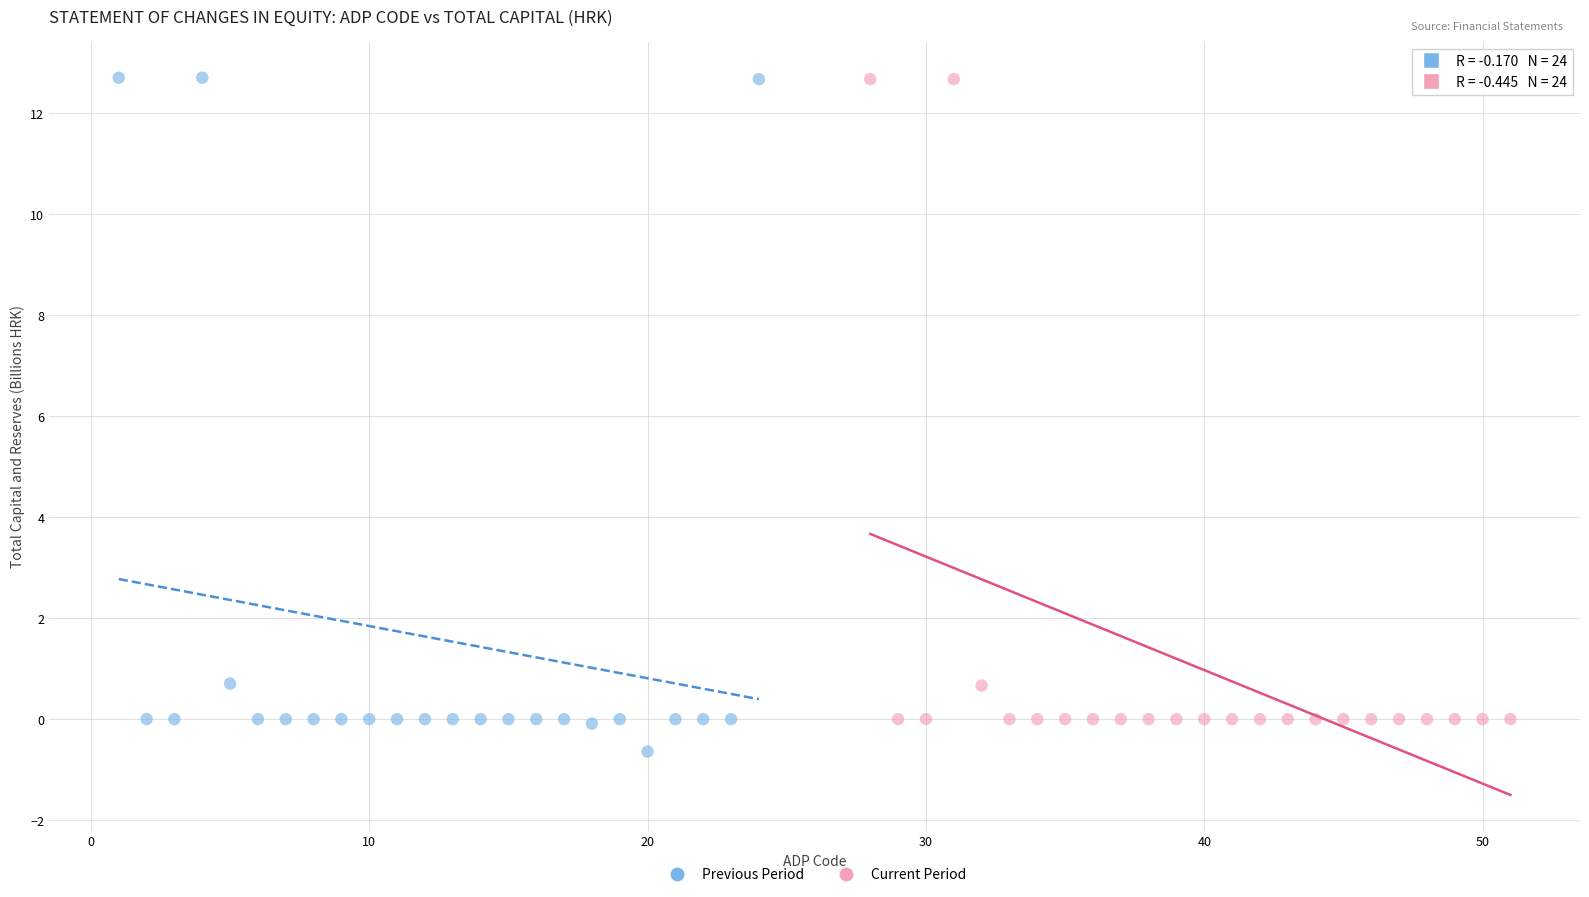

What are all the series names shown in the legend?

Previous Period, Current Period